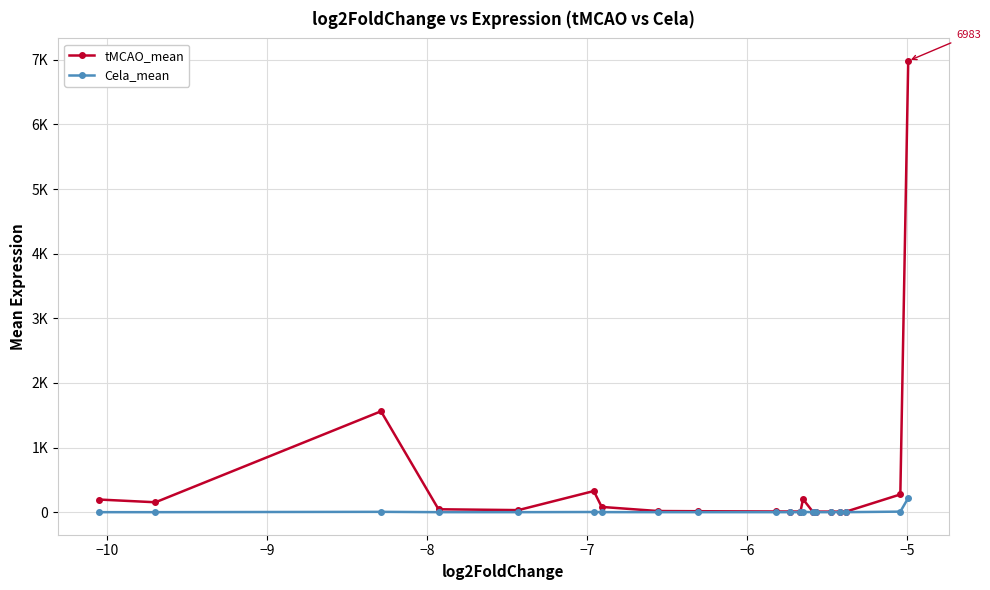

Does the chart display data point markers on the line(s)?

Yes